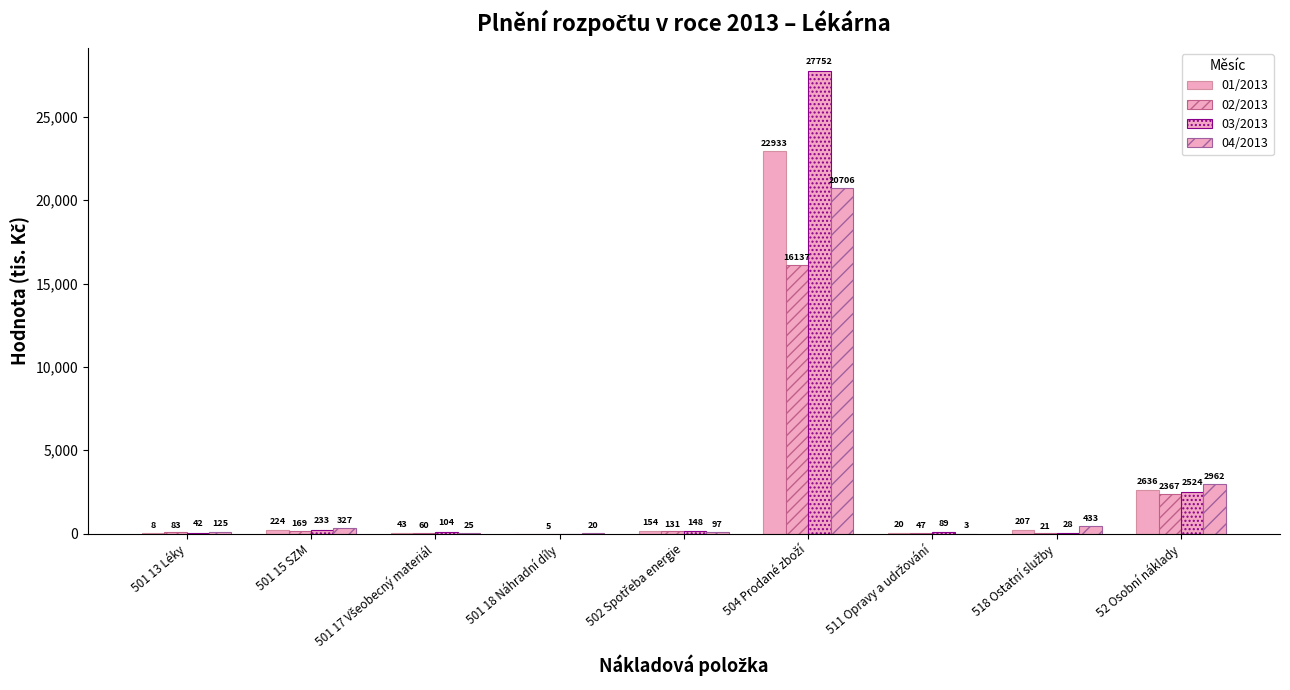

Reading left to right, extract all data points from this chart.

01/2013: 501 13 Léky=7.5	501 15 SZM=224.1	501 17 Všeobecný materiál=43.3	501 18 Náhradní díly=0.1	502 Spotřeba energie=153.9	504 Prodané zboží=22933.0	511 Opravy a udržování=19.7	518 Ostatní služby=207.1	52 Osobní náklady=2636.1
02/2013: 501 13 Léky=83.2	501 15 SZM=169.2	501 17 Všeobecný materiál=59.8	501 18 Náhradní díly=5.4	502 Spotřeba energie=131.3	504 Prodané zboží=16136.8	511 Opravy a udržování=46.9	518 Ostatní služby=21.3	52 Osobní náklady=2367.4
03/2013: 501 13 Léky=42.4	501 15 SZM=232.9	501 17 Všeobecný materiál=103.9	501 18 Náhradní díly=0.2	502 Spotřeba energie=147.6	504 Prodané zboží=27752.1	511 Opravy a udržování=88.5	518 Ostatní služby=28.4	52 Osobní náklady=2523.5
04/2013: 501 13 Léky=124.9	501 15 SZM=327.3	501 17 Všeobecný materiál=24.5	501 18 Náhradní díly=20.1	502 Spotřeba energie=97.4	504 Prodané zboží=20706.4	511 Opravy a udržování=3.0	518 Ostatní služby=433.0	52 Osobní náklady=2961.9